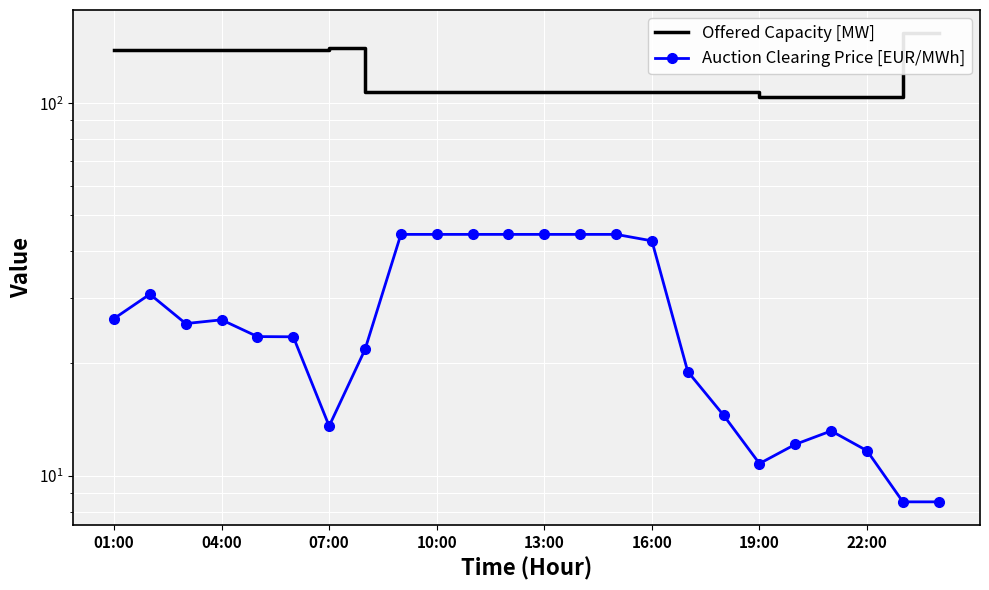

Where does the Auction Clearing Price [EUR/MWh] series first go above 25?

01:00